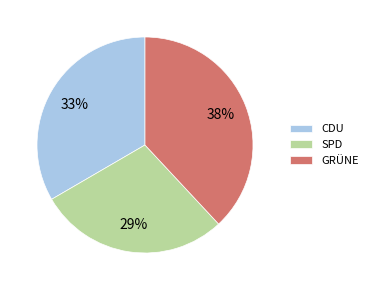

Between CDU and SPD, which is larger?

CDU